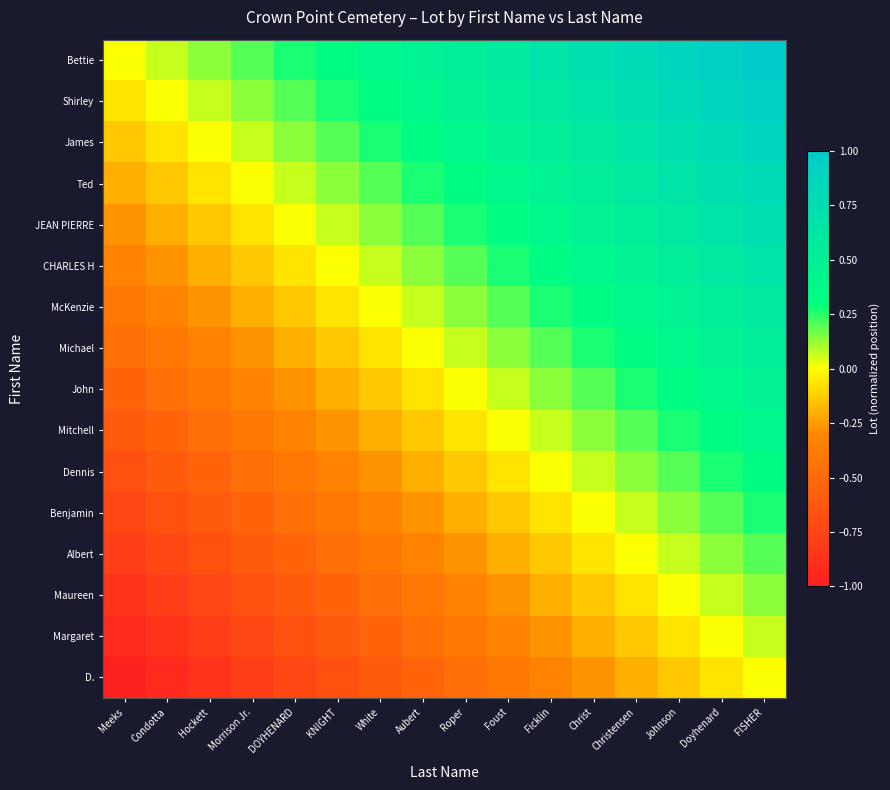

What is the greatest value displayed?

1.0